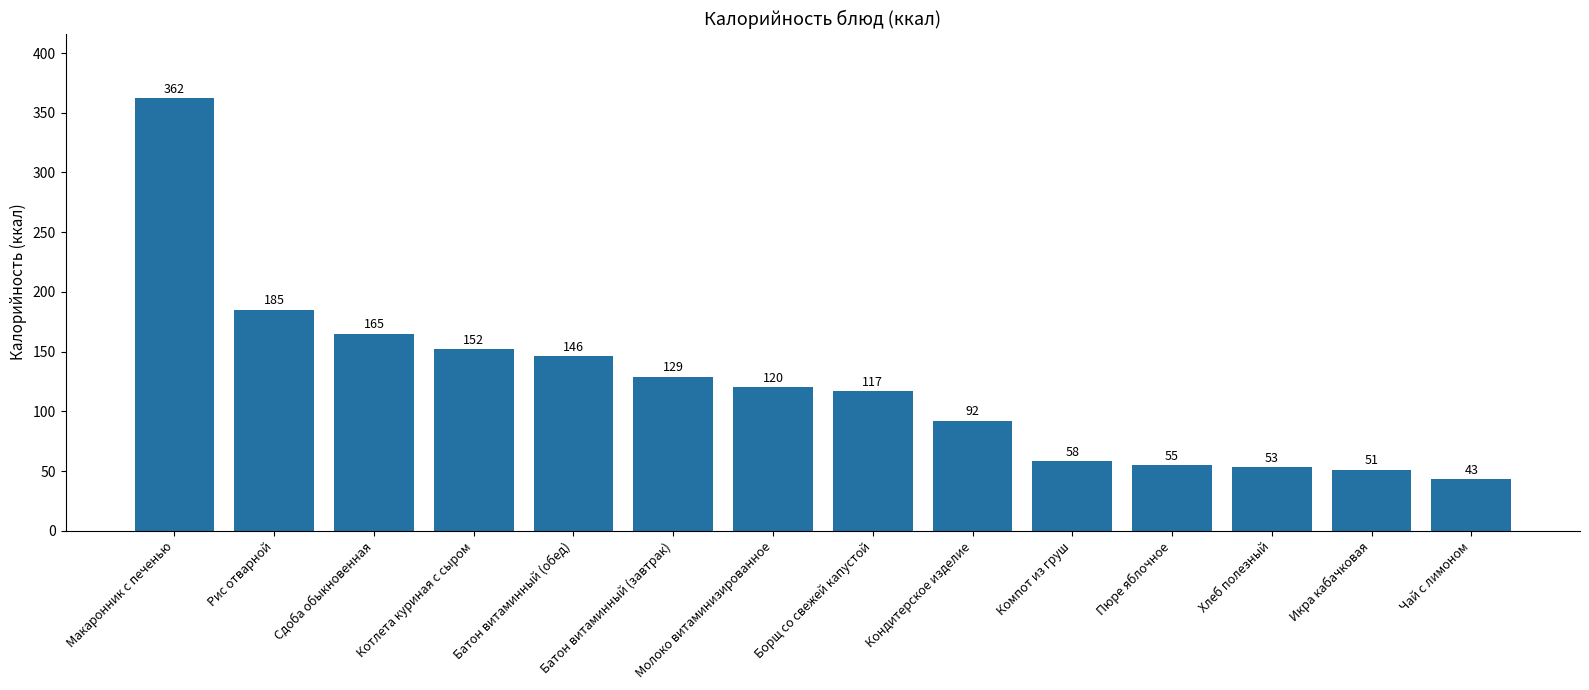

Which has a higher value, Макаронник с печенью or Котлета куриная с сыром?

Макаронник с печенью